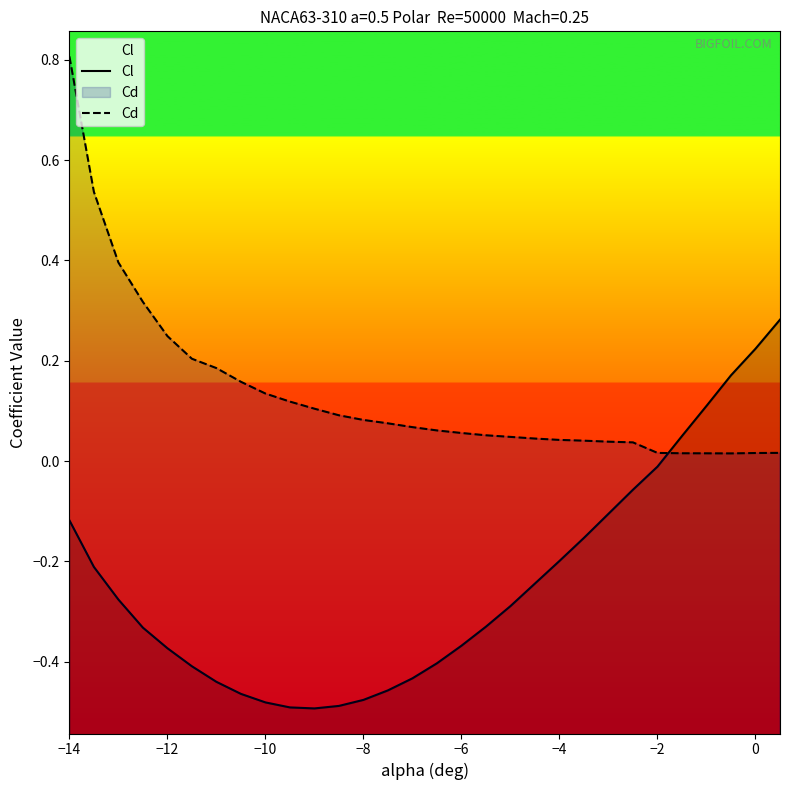

List the series in order of their peak value, lowest first.

Cl, Cd